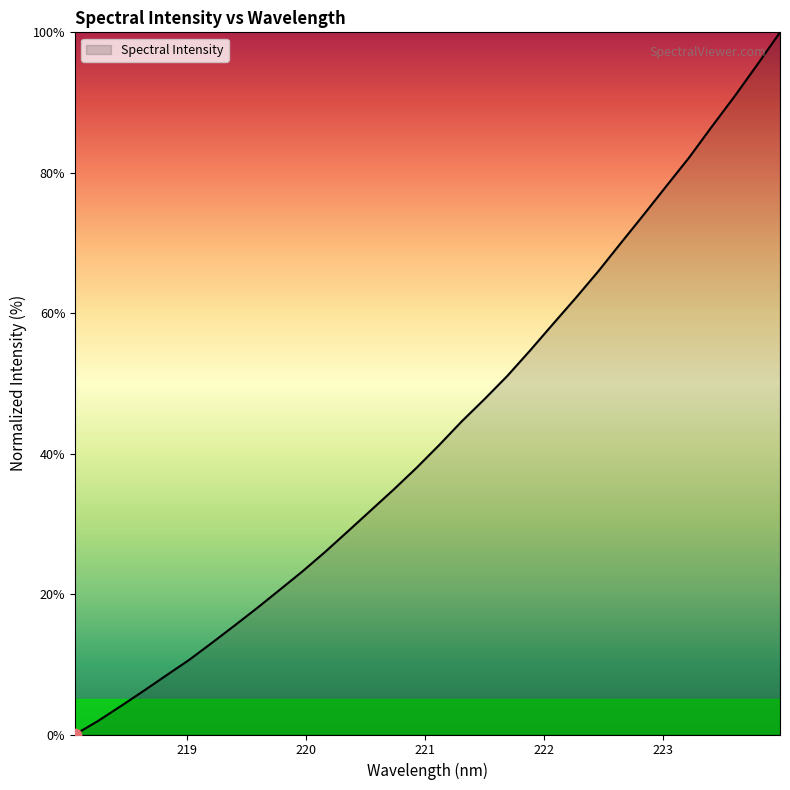

What is the greatest value displayed?

100.0